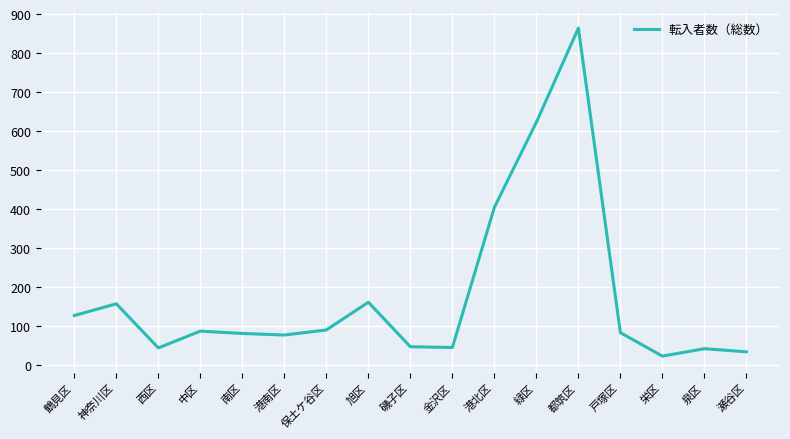

What is the smallest value displayed?

24